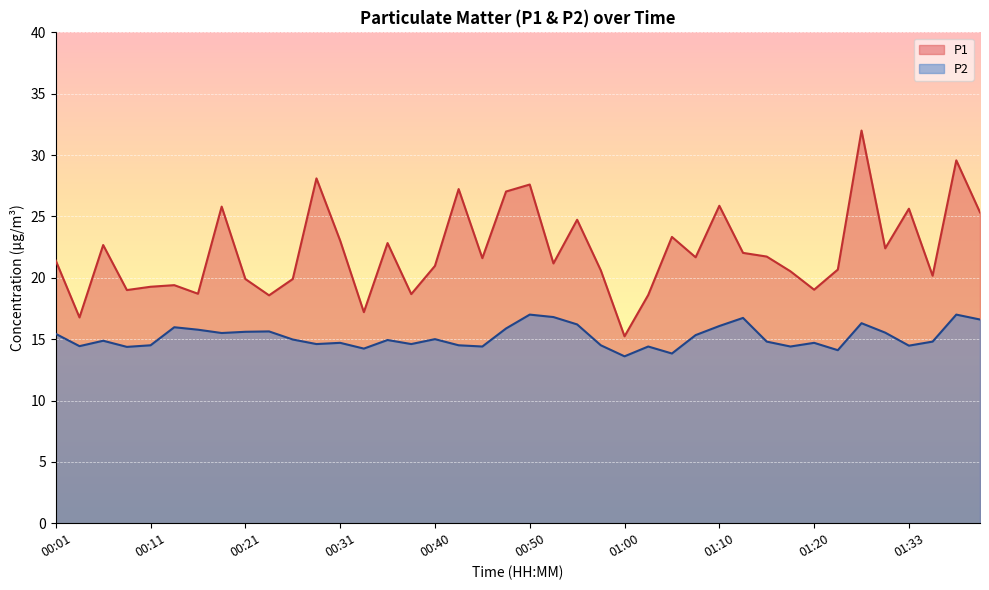

What is the average value of the P2 series?

15.2